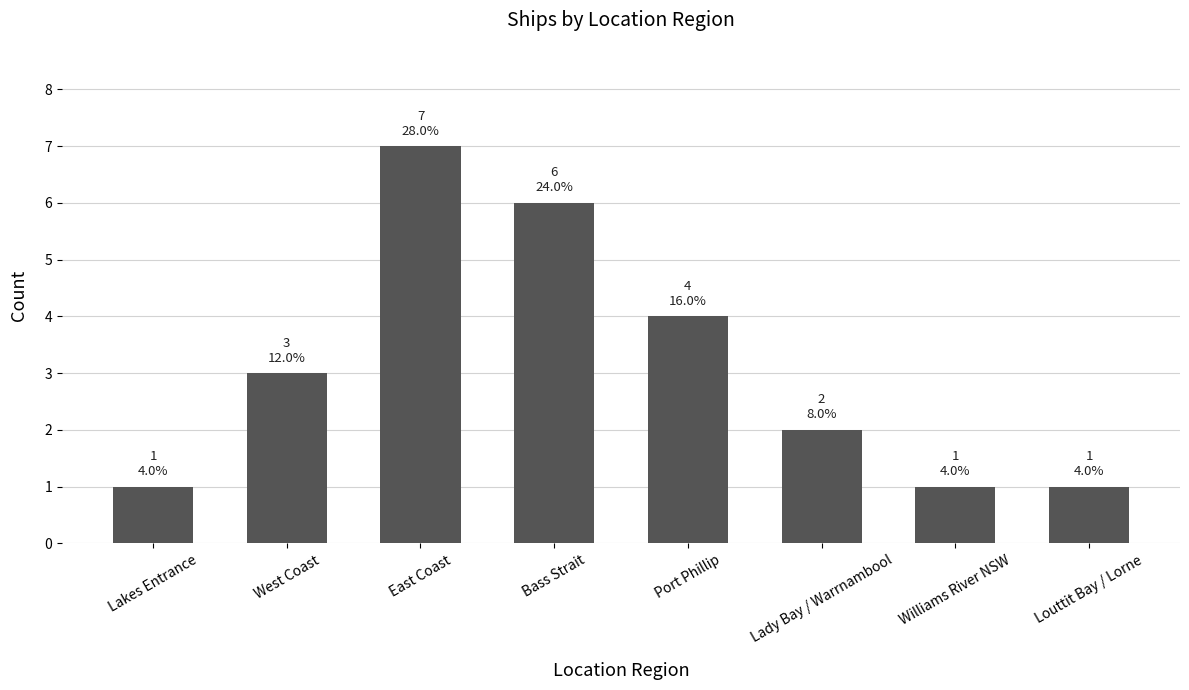

What is the sum of all values?

25